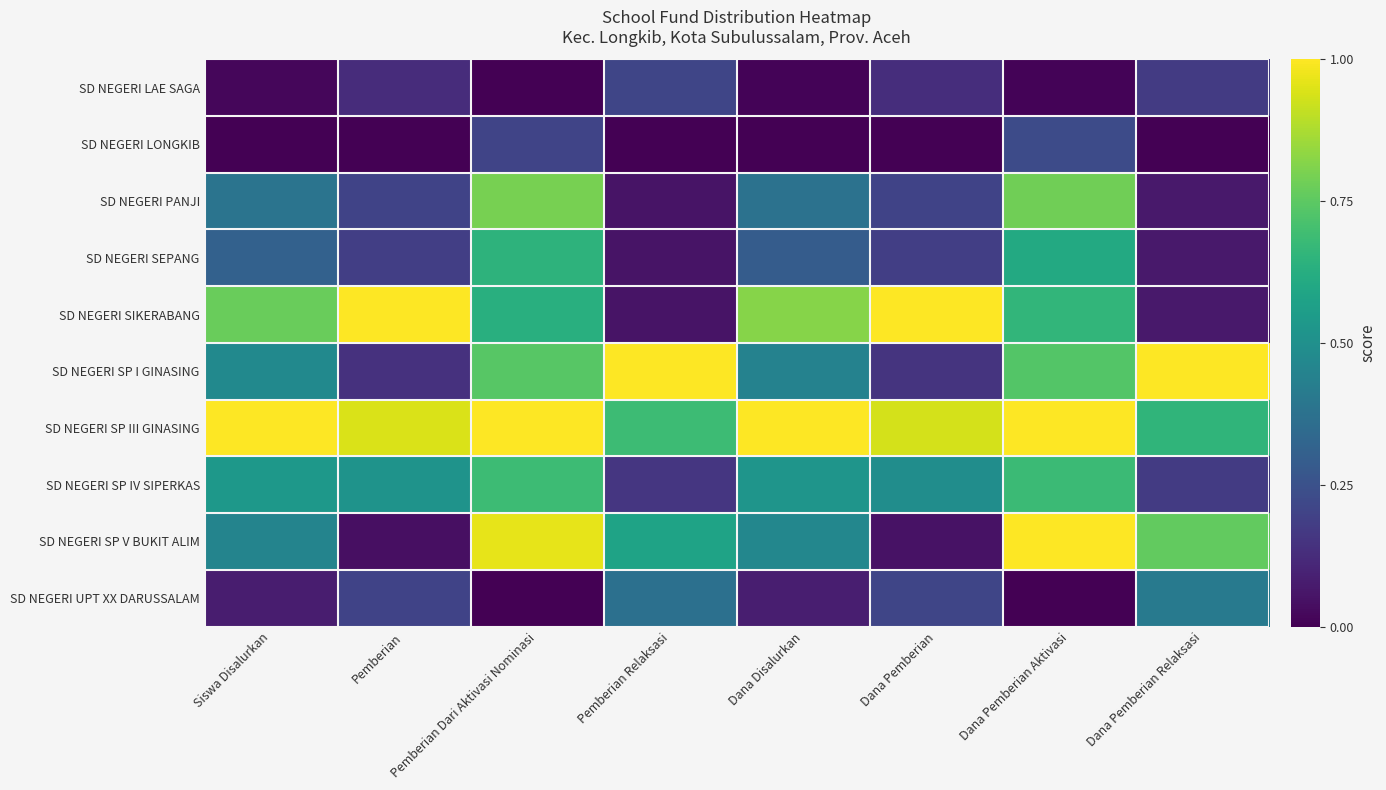

Reading right to left, what are all the values shown in this chart?

SD NEGERI LAE SAGA: Dana Pemberian Relaksasi=0.2	Dana Pemberian Aktivasi=0.0	Dana Pemberian=0.1	Dana Disalurkan=0.0	Pemberian Relaksasi=0.2	Pemberian Dari Aktivasi Nominasi=0.0	Pemberian=0.1	Siswa Disalurkan=0.0
SD NEGERI LONGKIB: Dana Pemberian Relaksasi=0.0	Dana Pemberian Aktivasi=0.2	Dana Pemberian=0.0	Dana Disalurkan=0.0	Pemberian Relaksasi=0.0	Pemberian Dari Aktivasi Nominasi=0.2	Pemberian=0.0	Siswa Disalurkan=0.0
SD NEGERI PANJI: Dana Pemberian Relaksasi=0.1	Dana Pemberian Aktivasi=0.8	Dana Pemberian=0.2	Dana Disalurkan=0.4	Pemberian Relaksasi=0.1	Pemberian Dari Aktivasi Nominasi=0.8	Pemberian=0.2	Siswa Disalurkan=0.4
SD NEGERI SEPANG: Dana Pemberian Relaksasi=0.1	Dana Pemberian Aktivasi=0.6	Dana Pemberian=0.2	Dana Disalurkan=0.3	Pemberian Relaksasi=0.1	Pemberian Dari Aktivasi Nominasi=0.6	Pemberian=0.2	Siswa Disalurkan=0.3
SD NEGERI SIKERABANG: Dana Pemberian Relaksasi=0.1	Dana Pemberian Aktivasi=0.7	Dana Pemberian=1.0	Dana Disalurkan=0.8	Pemberian Relaksasi=0.1	Pemberian Dari Aktivasi Nominasi=0.6	Pemberian=1.0	Siswa Disalurkan=0.8
SD NEGERI SP I GINASING: Dana Pemberian Relaksasi=1.0	Dana Pemberian Aktivasi=0.7	Dana Pemberian=0.2	Dana Disalurkan=0.4	Pemberian Relaksasi=1.0	Pemberian Dari Aktivasi Nominasi=0.7	Pemberian=0.1	Siswa Disalurkan=0.5
SD NEGERI SP III GINASING: Dana Pemberian Relaksasi=0.7	Dana Pemberian Aktivasi=1.0	Dana Pemberian=0.9	Dana Disalurkan=1.0	Pemberian Relaksasi=0.7	Pemberian Dari Aktivasi Nominasi=1.0	Pemberian=0.9	Siswa Disalurkan=1.0
SD NEGERI SP IV SIPERKAS: Dana Pemberian Relaksasi=0.2	Dana Pemberian Aktivasi=0.7	Dana Pemberian=0.5	Dana Disalurkan=0.5	Pemberian Relaksasi=0.2	Pemberian Dari Aktivasi Nominasi=0.7	Pemberian=0.5	Siswa Disalurkan=0.5
SD NEGERI SP V BUKIT ALIM: Dana Pemberian Relaksasi=0.8	Dana Pemberian Aktivasi=1.0	Dana Pemberian=0.1	Dana Disalurkan=0.5	Pemberian Relaksasi=0.6	Pemberian Dari Aktivasi Nominasi=1.0	Pemberian=0.0	Siswa Disalurkan=0.5
SD NEGERI UPT XX DARUSSALAM: Dana Pemberian Relaksasi=0.4	Dana Pemberian Aktivasi=0.0	Dana Pemberian=0.2	Dana Disalurkan=0.1	Pemberian Relaksasi=0.4	Pemberian Dari Aktivasi Nominasi=0.0	Pemberian=0.2	Siswa Disalurkan=0.1